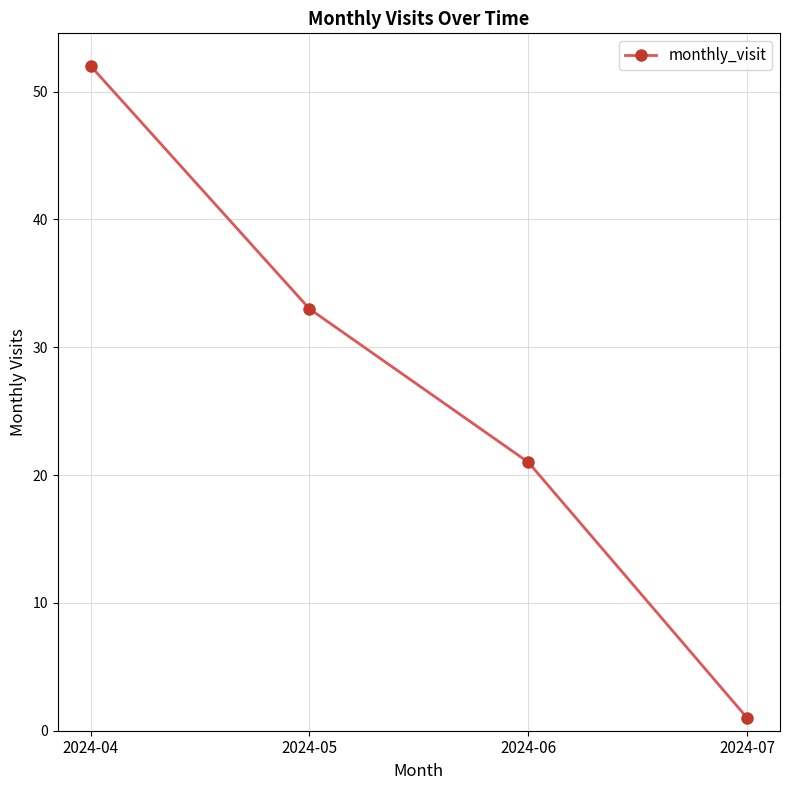

What is the sum of all values?

107